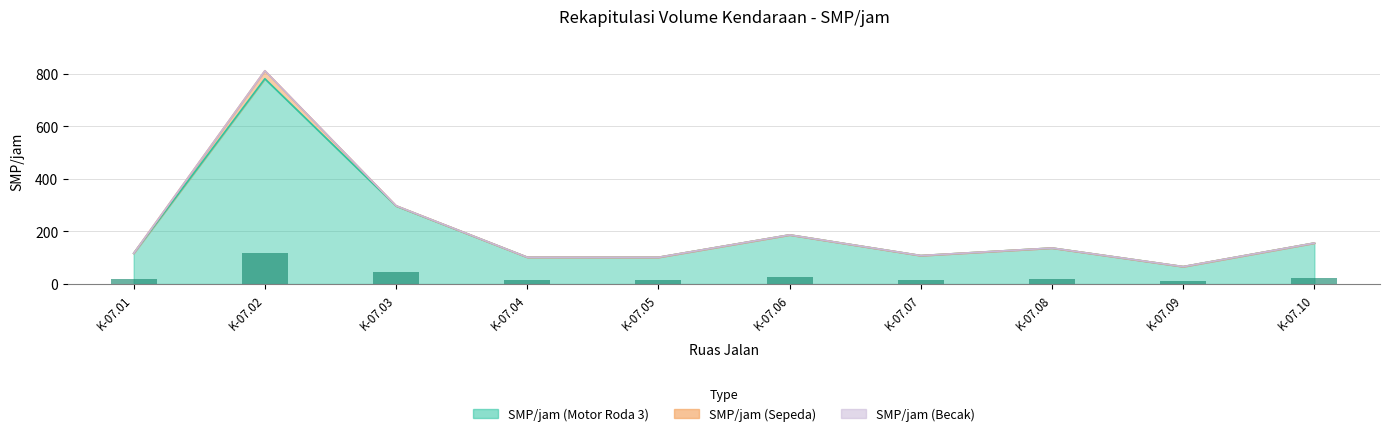

At how many categories does at least one series exceed 621?

1